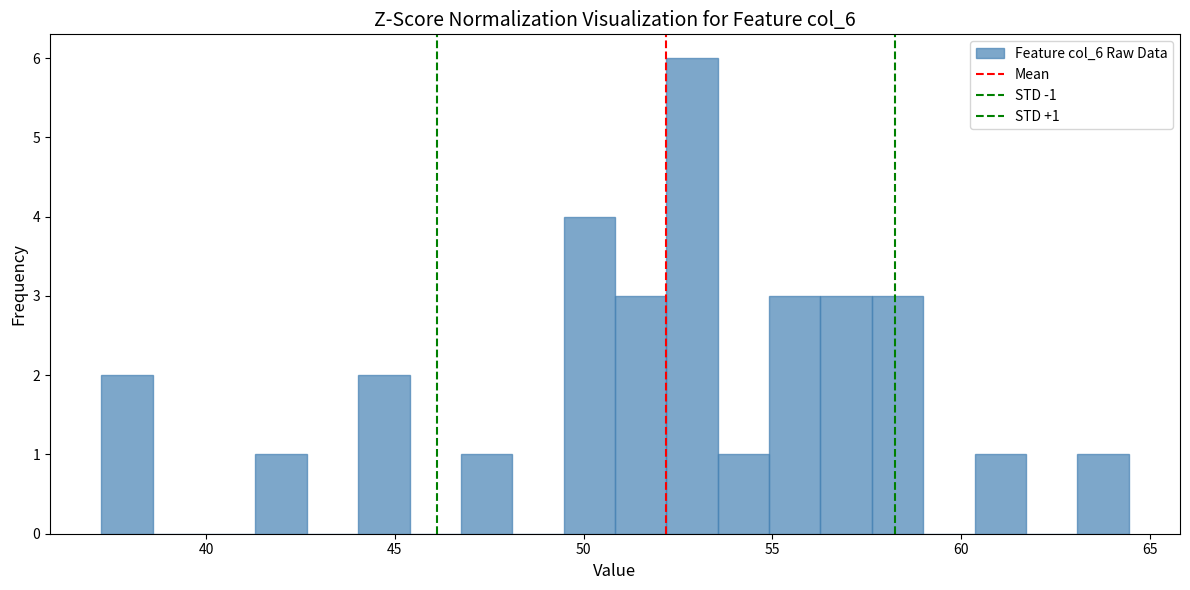

Around what value on the x-axis is the tallest bar? Give the approximate position of its centre, as read against the axis.

53.0